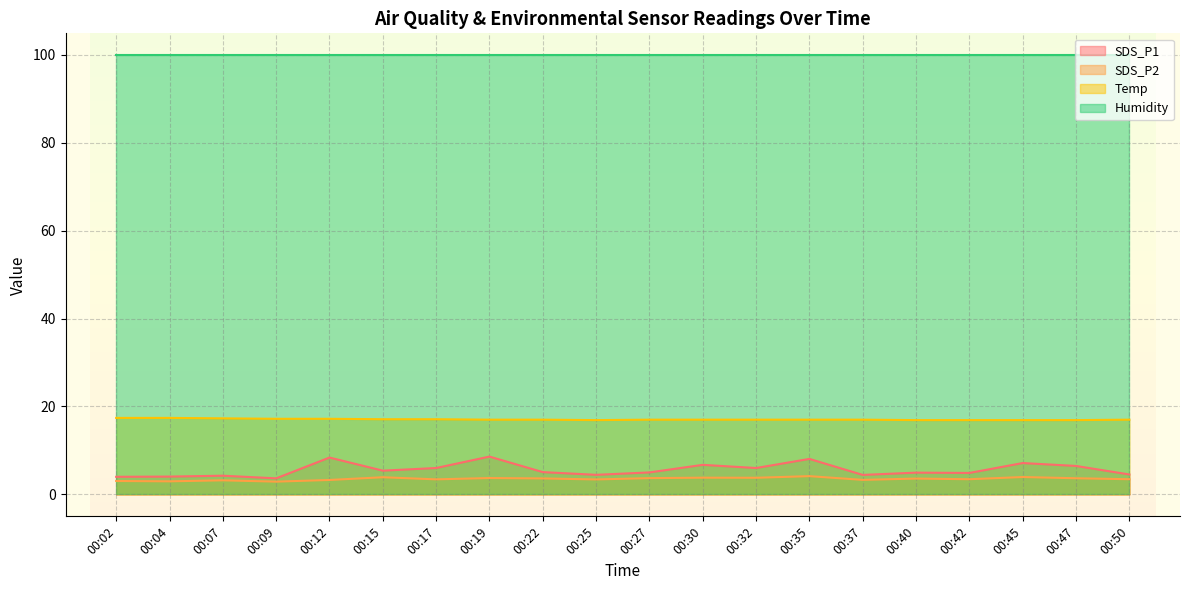

True or false: SDS_P1 and SDS_P2 cross at least once.

False